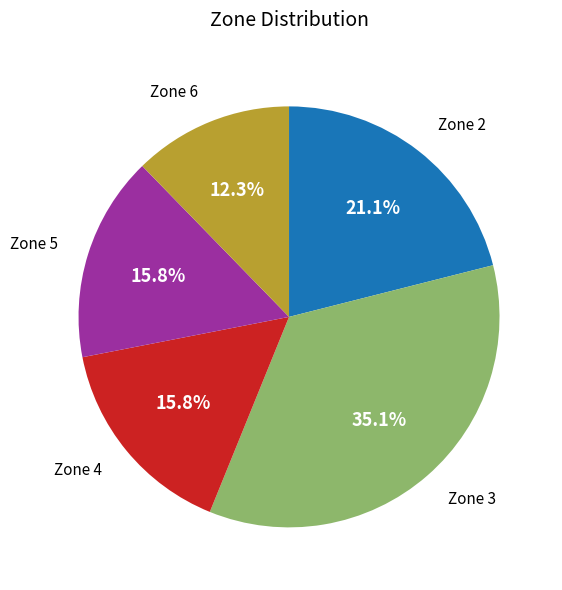

What is the ratio of the value at Zone 3 to the value at Zone 2?

1.7